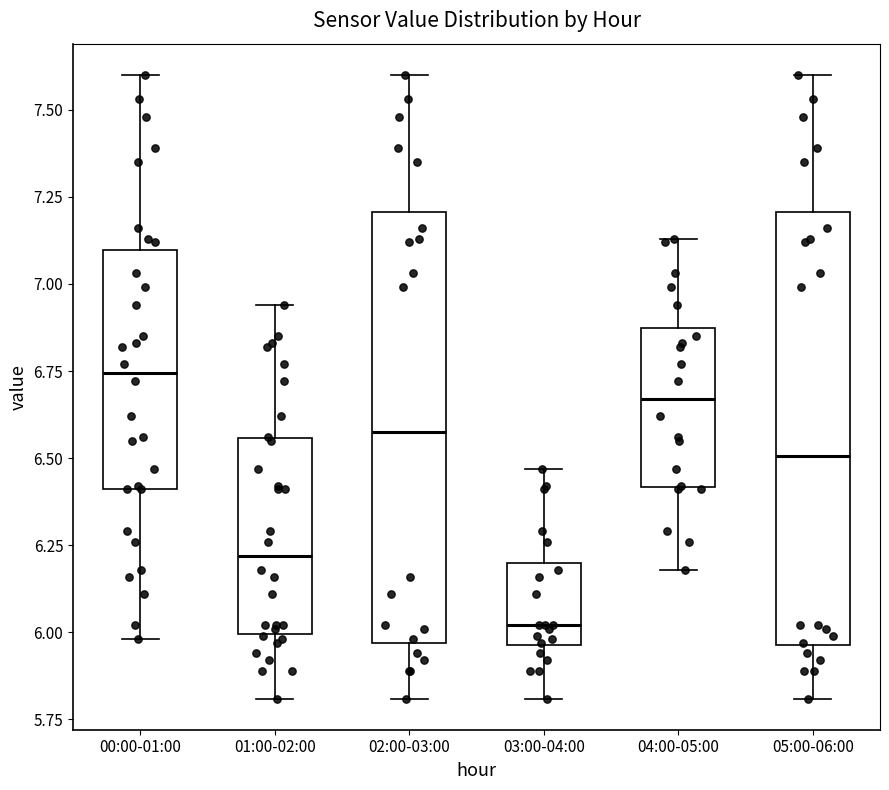

Where is the upper edge of the box for 00:00-01:00 on the y-axis? The values are not printed on the chart, so give them approximately, as read against the axis.

7.10